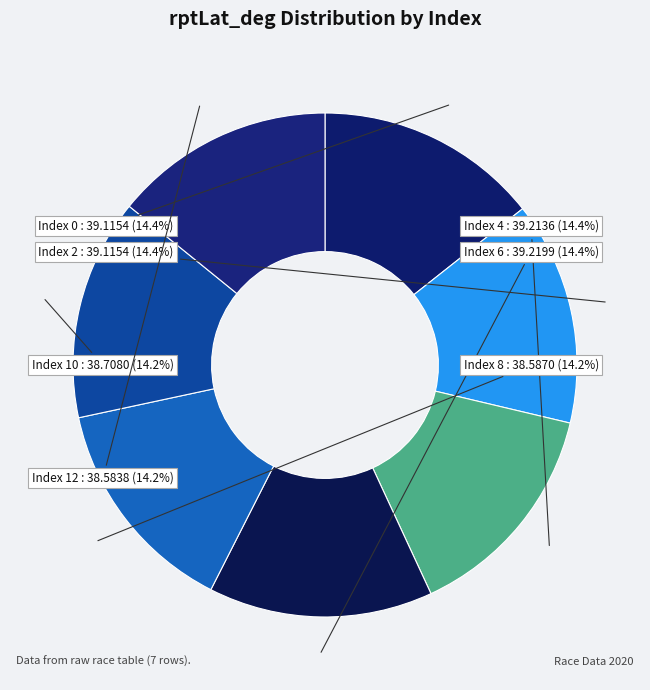

Does any single category account for the majority?

No